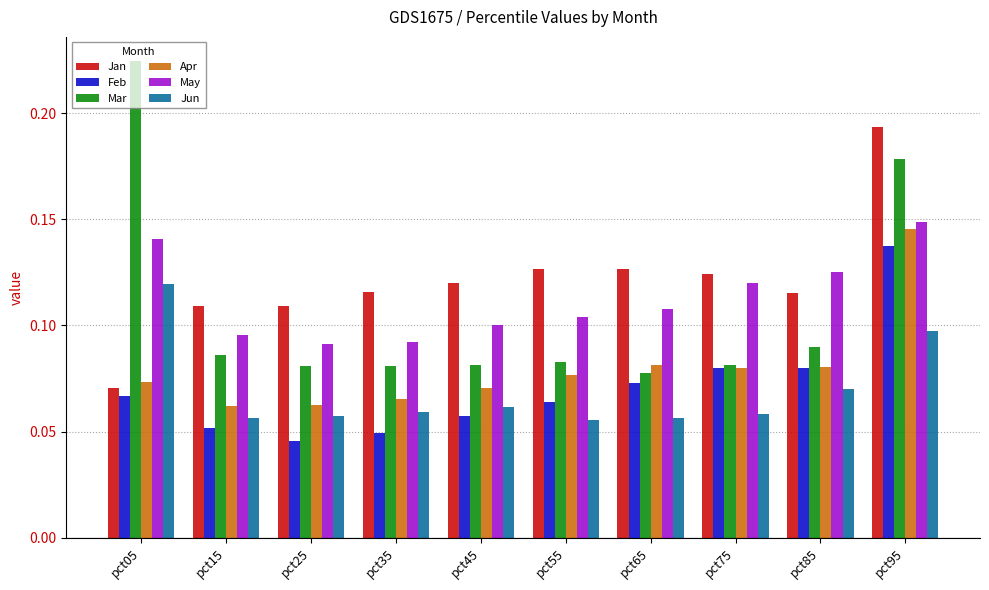

What is the sum of all Apr values?

0.8